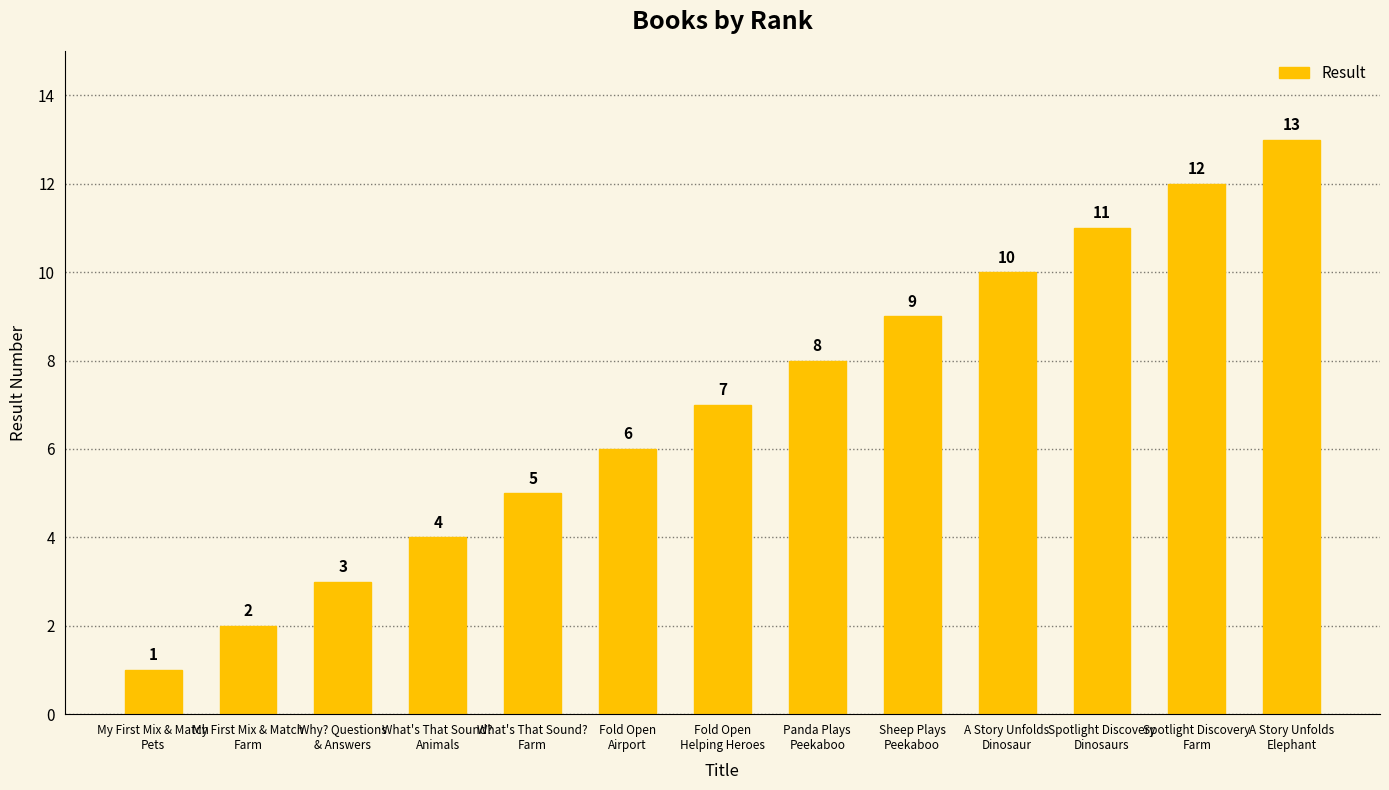

What is the sum of all values?

91